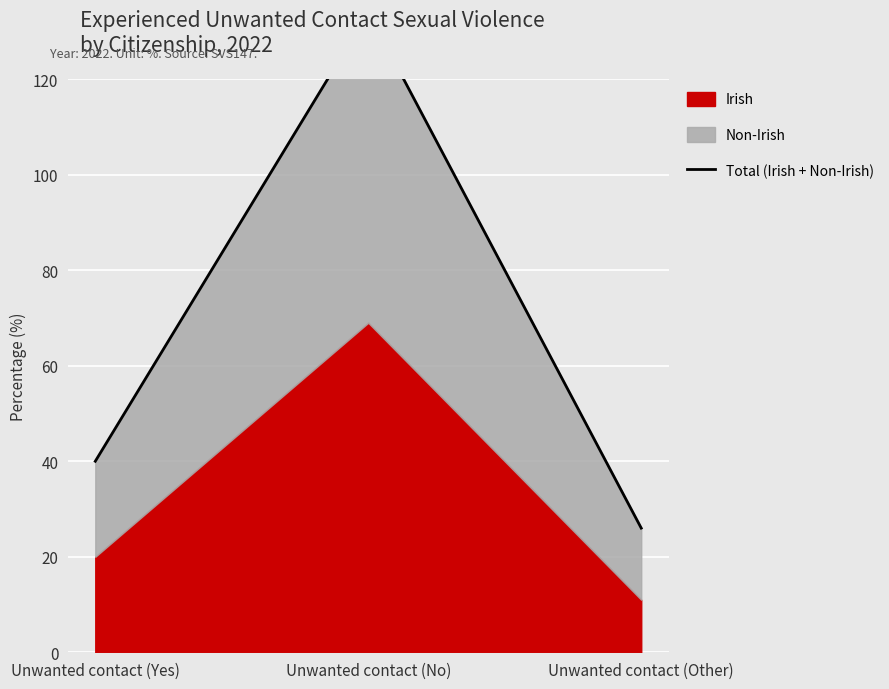

Which has a higher value, Unwanted contact (Yes) or Unwanted contact (Other)?

Unwanted contact (Yes)